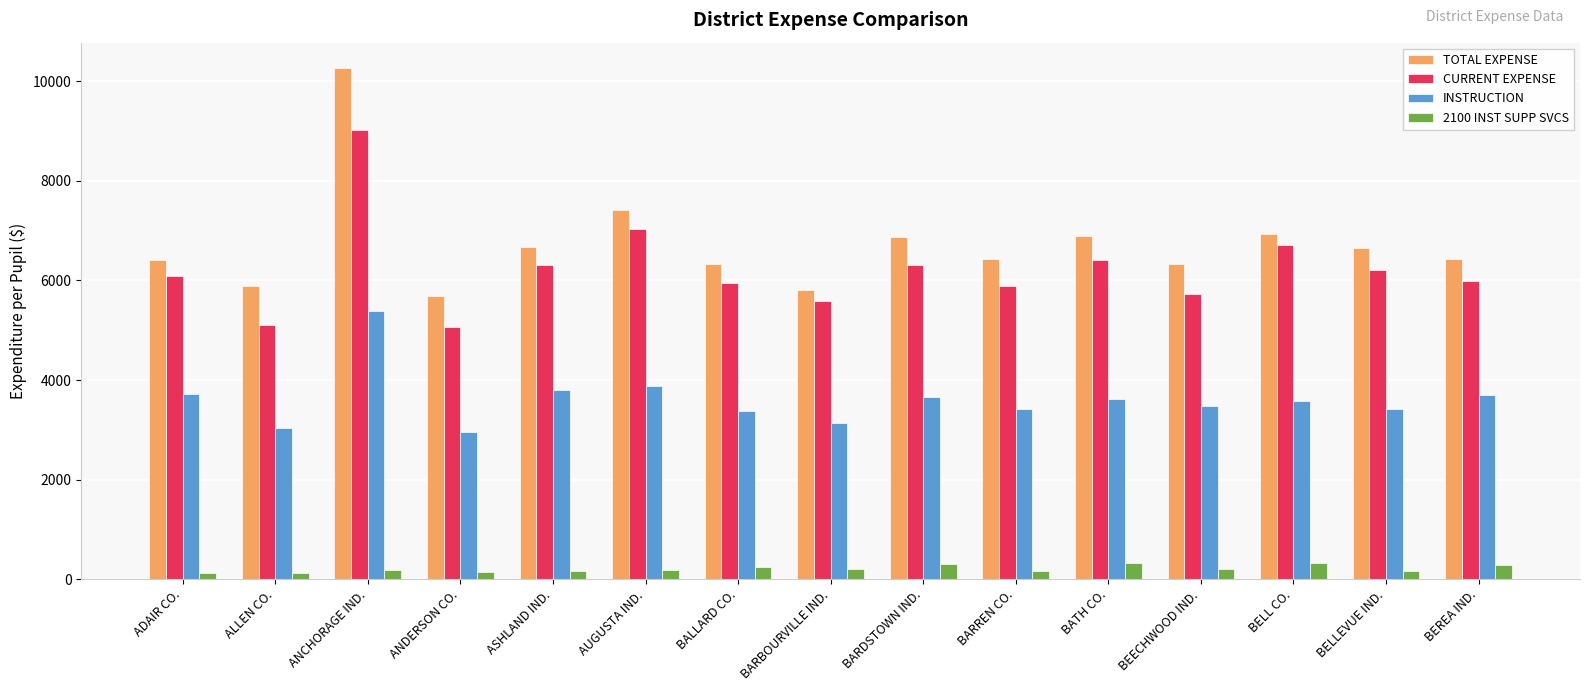

What is the sum of all INSTRUCTION values?

54186.9